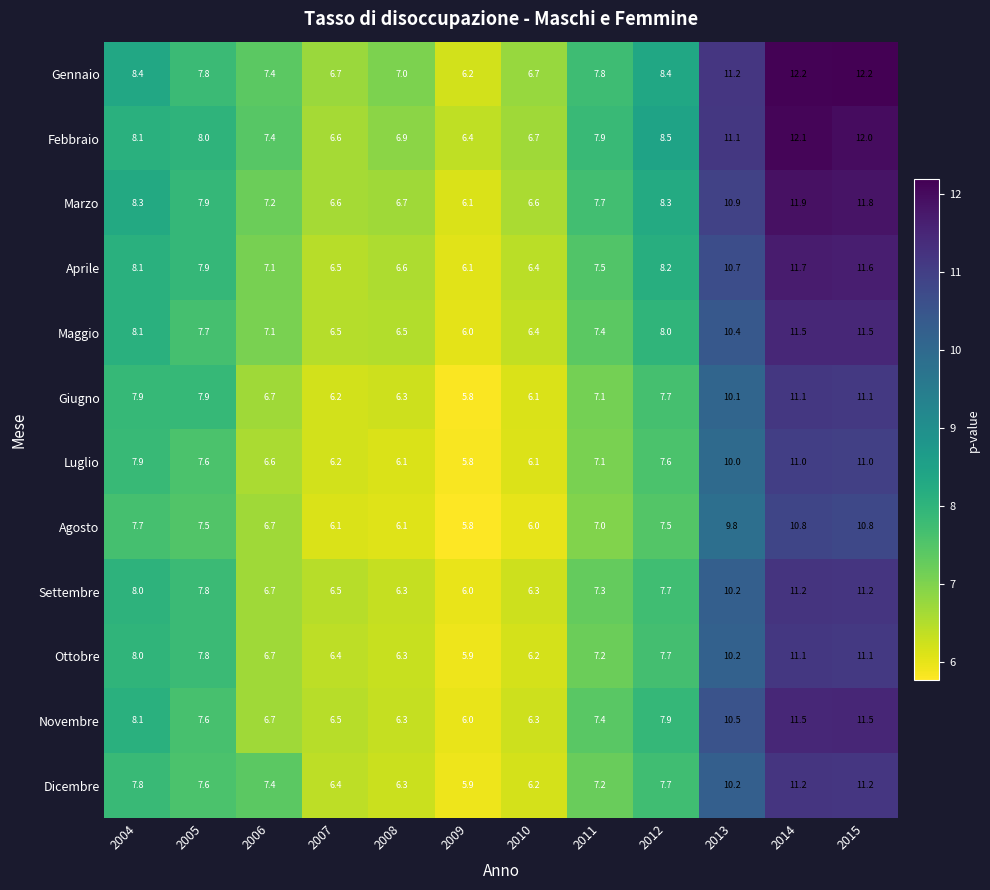

What is the average value of the Marzo series?

8.3